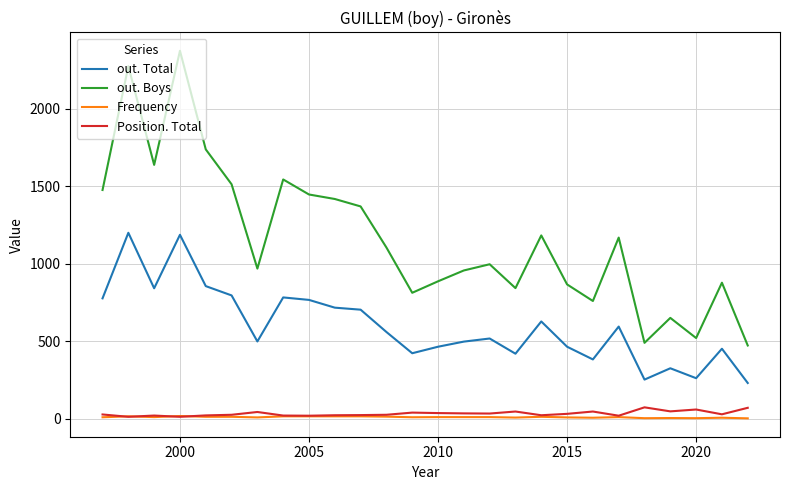

What is the highest value of the out. Total series?

1201